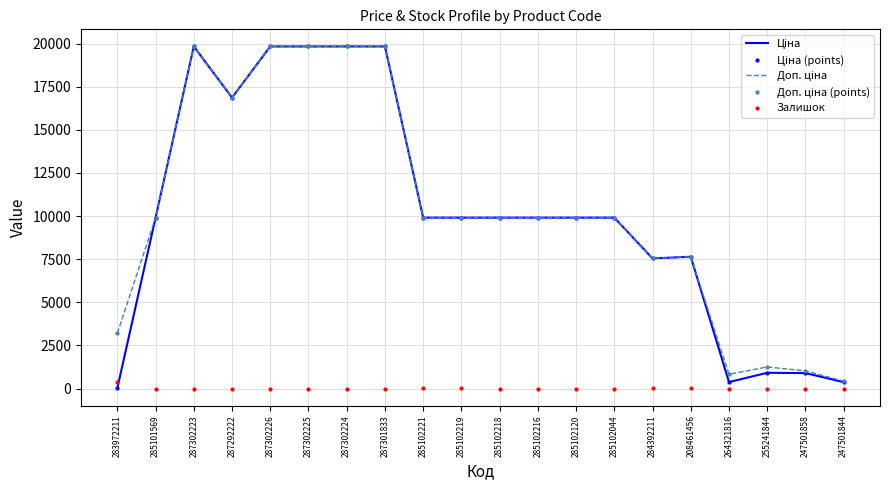

What is the difference between the second highest and second lowest values in the Залишок series?

43.0